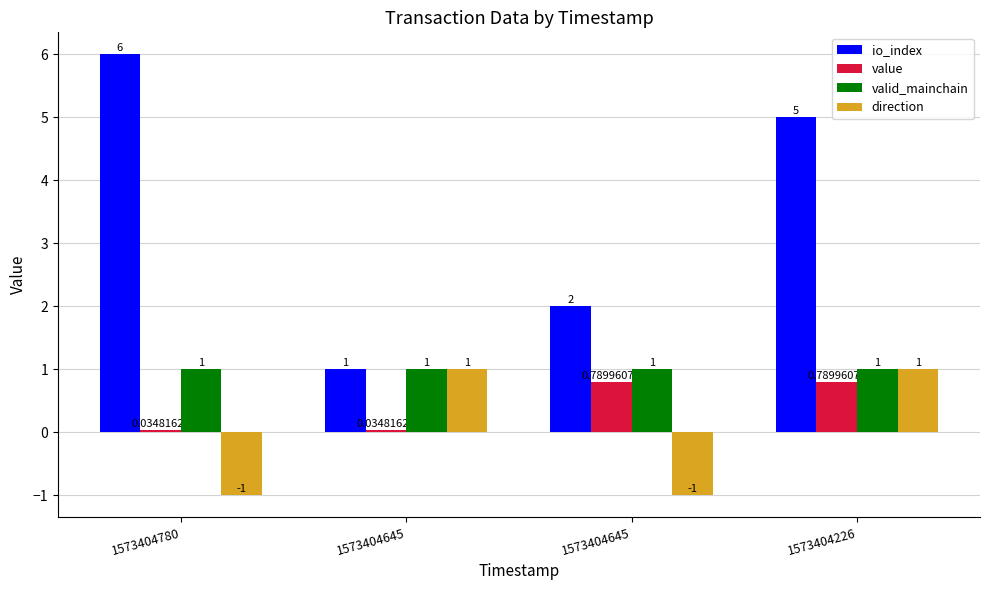

What are all the series names shown in the legend?

io_index, value, valid_mainchain, direction